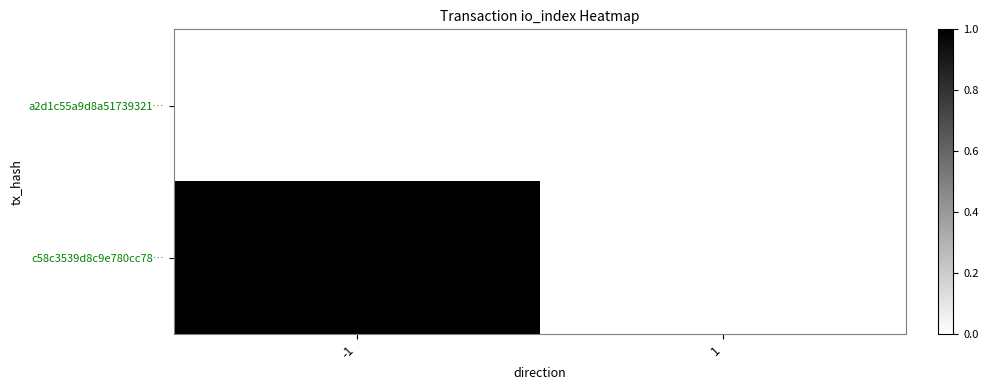

What is the difference between the highest and lowest values at -1?

1